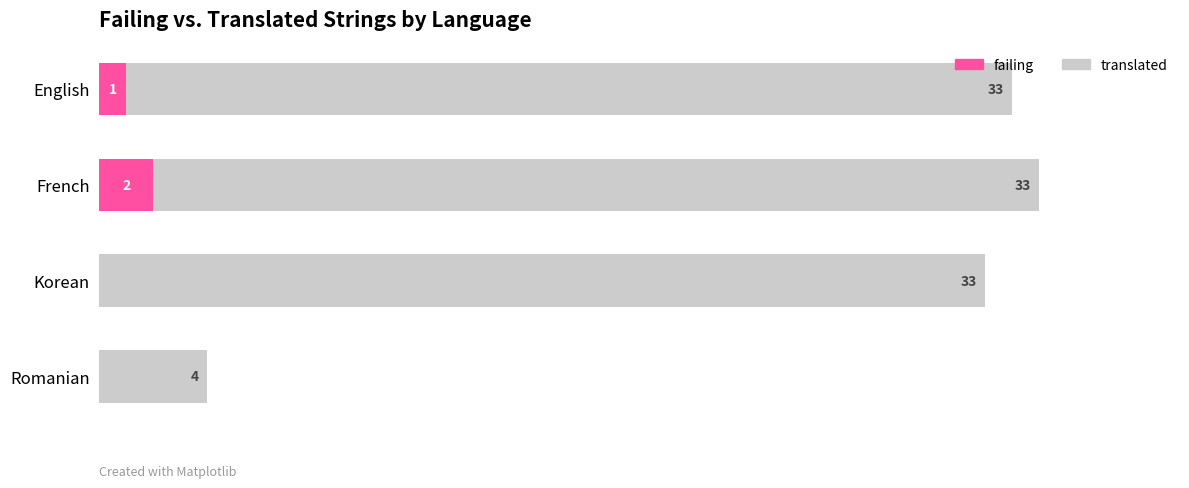

Where is failing nearest to the value 1?

English